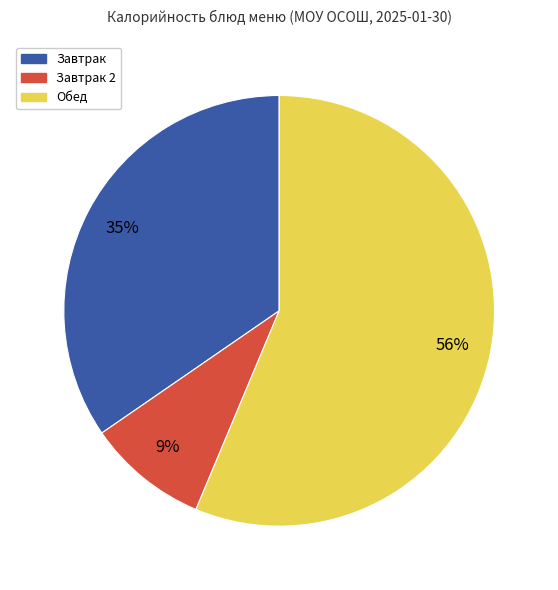

How many slices are in this pie chart?

3